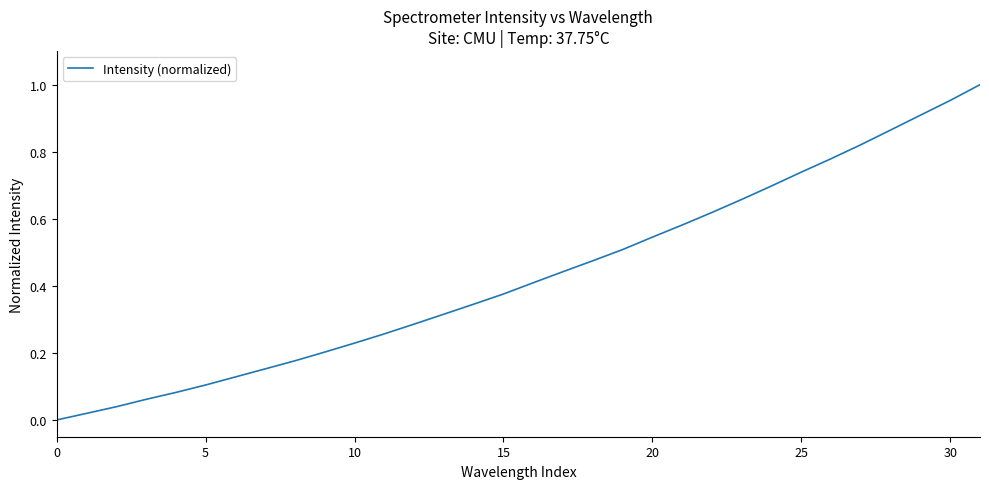

What is the difference between the second highest and second lowest values?

0.9